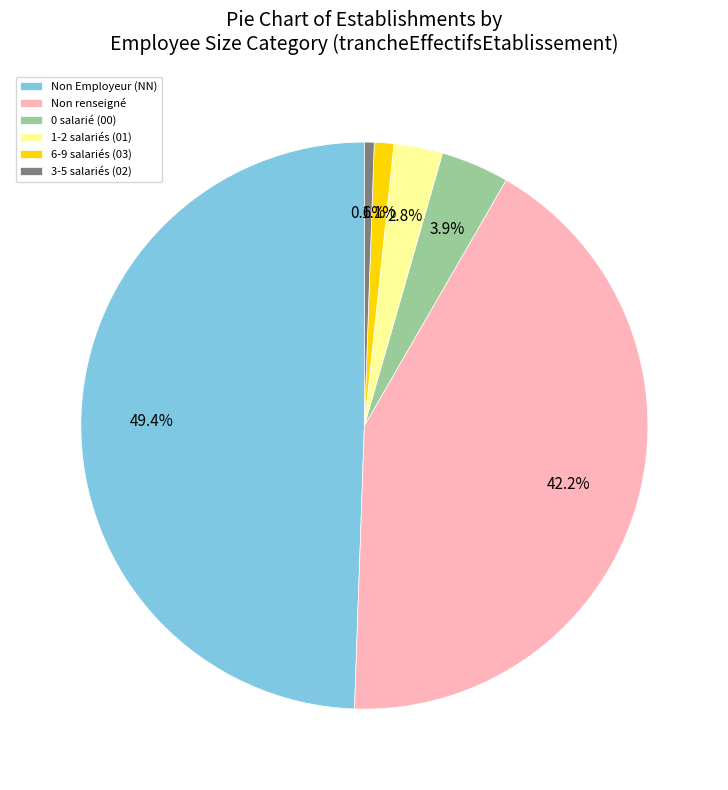

Which slice is the smallest?

3-5 salariés (02)